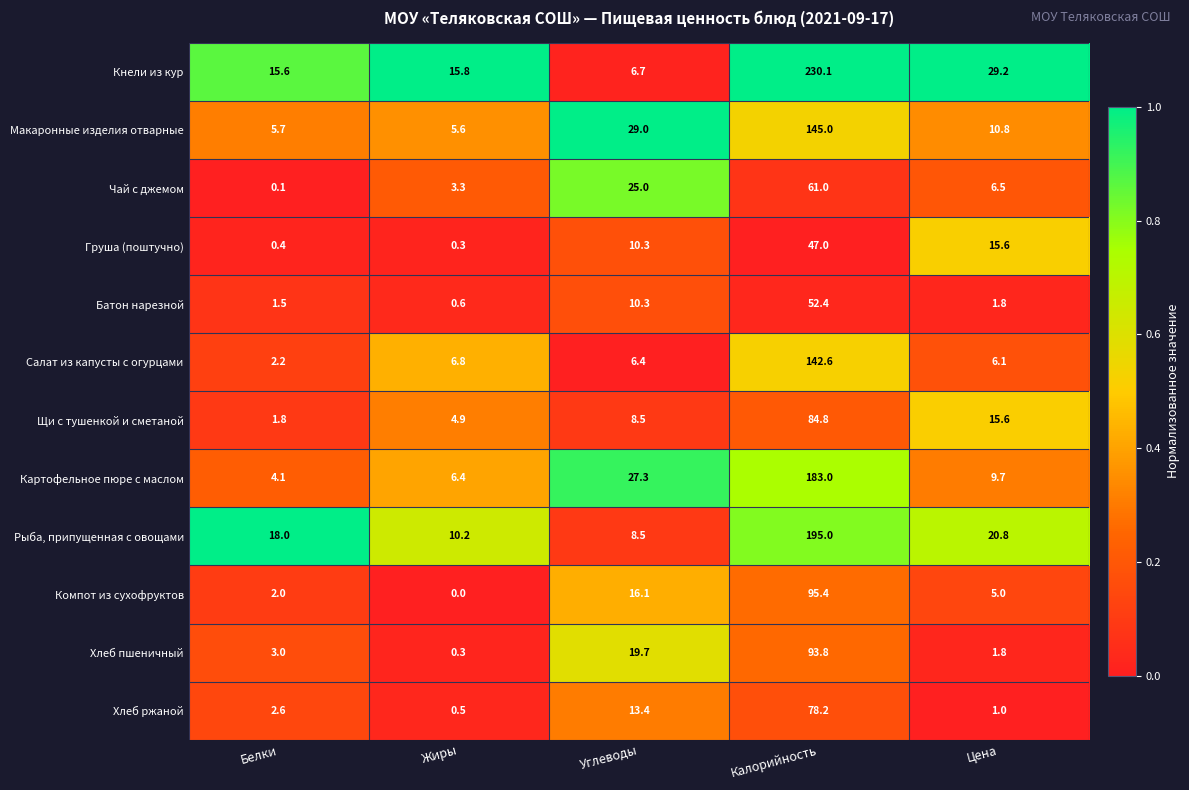

At which label does Компот из сухофруктов reach its peak?

Калорийность